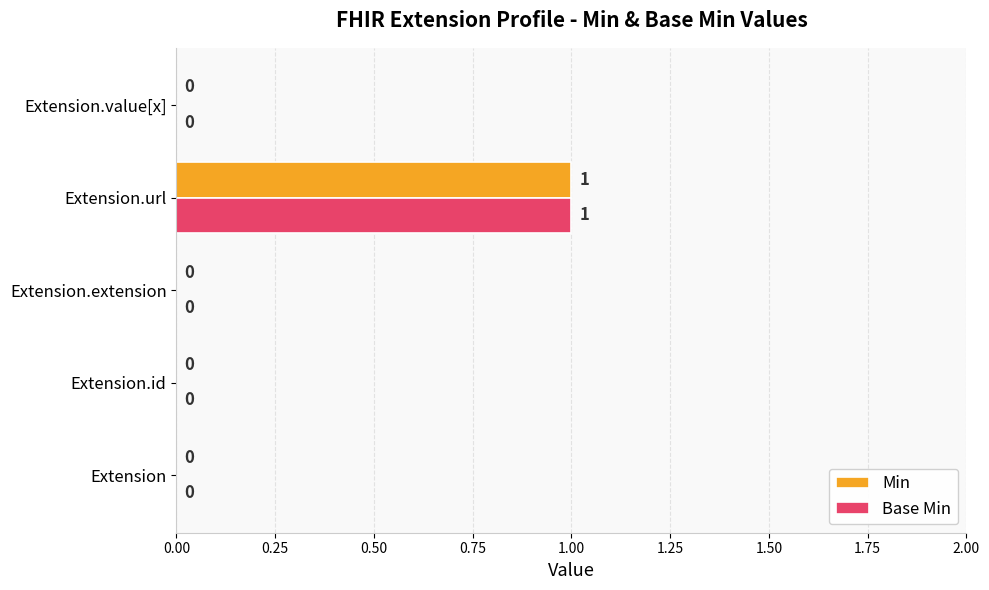

True or false: Min has a value of 0 at Extension.

True